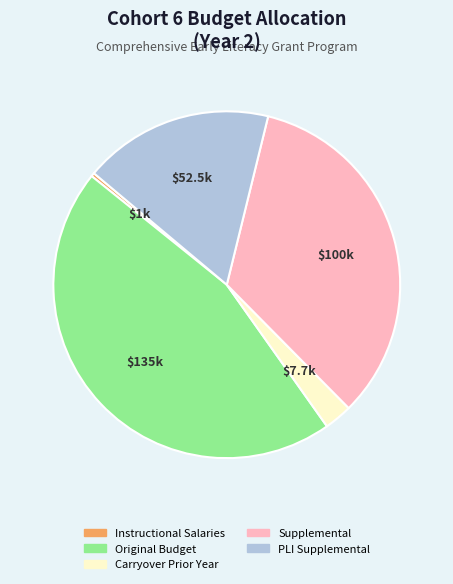

Does any single category account for the majority?

No